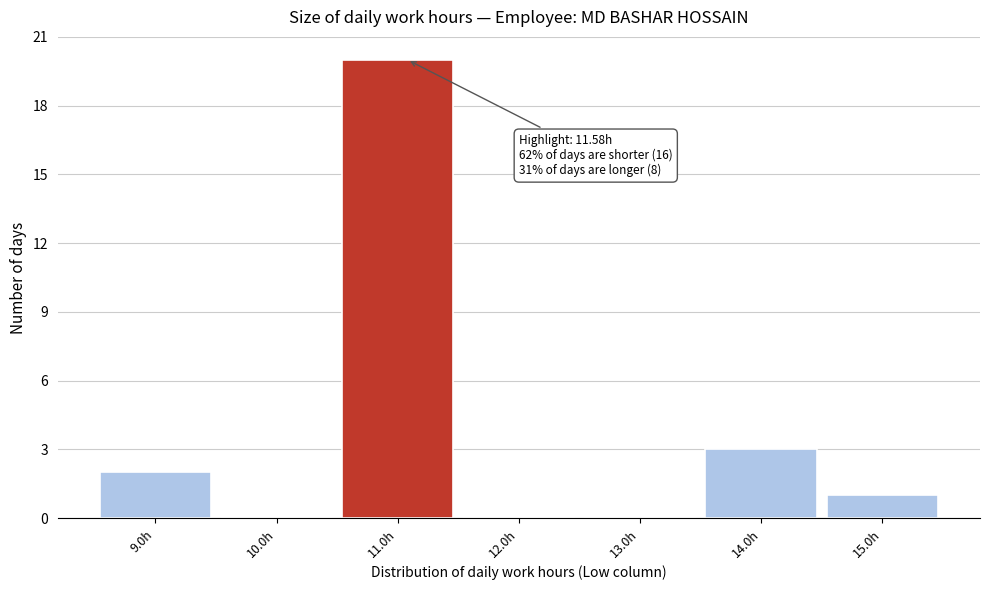

Reading right to left, what are all the values shown in this chart?

15.0h=1	14.0h=3	13.0h=0	12.0h=0	11.0h=20	10.0h=0	9.0h=2